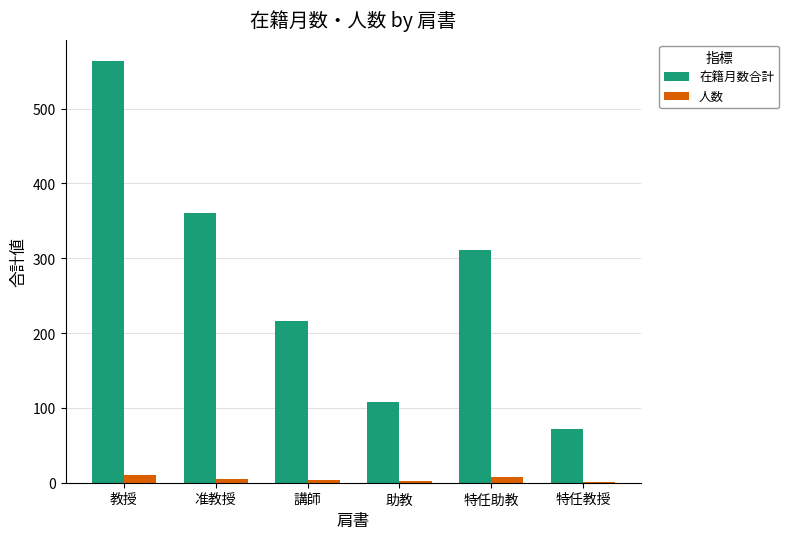

What is the sum of all 在籍月数合計 values?

1631